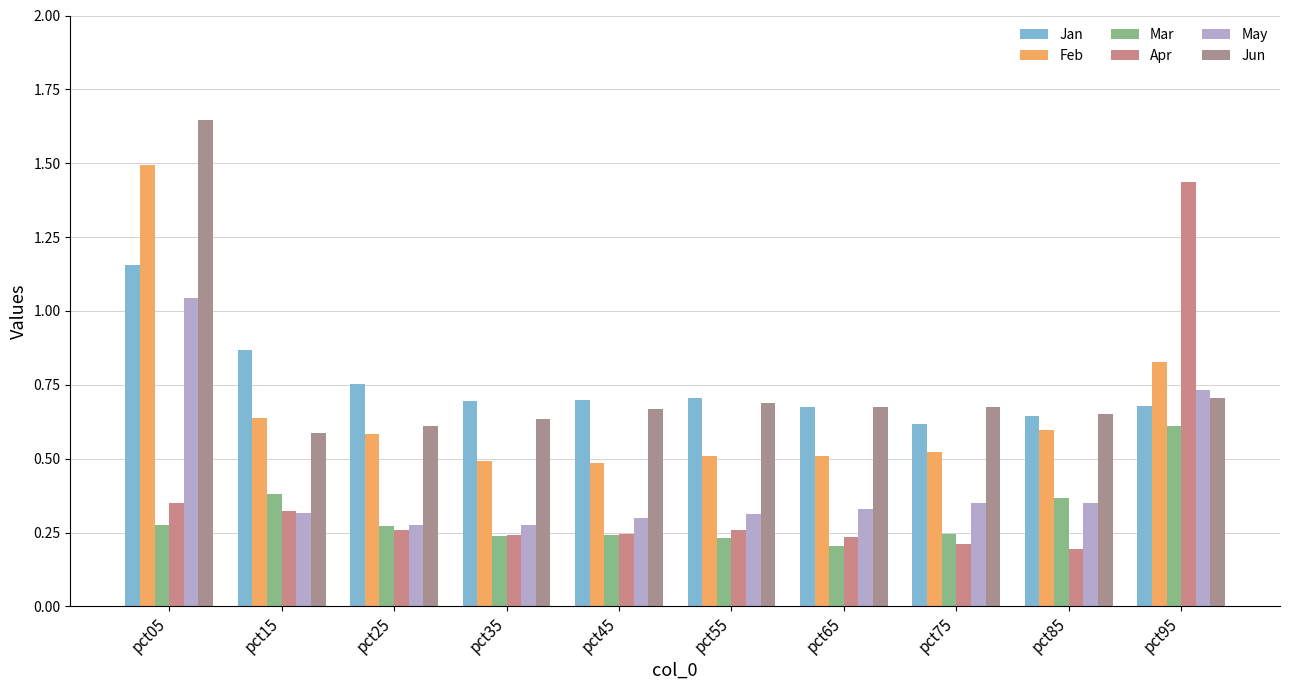

How many bars are there in each group?

6